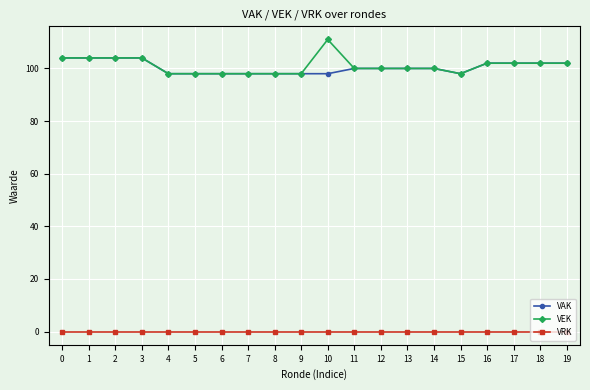

What are all the series names shown in the legend?

VAK, VEK, VRK